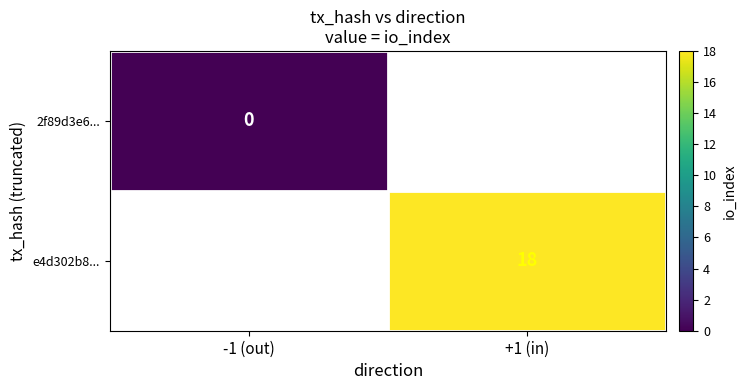

The e4d302b8... series shows 29 at +1 (in). True or false?

False